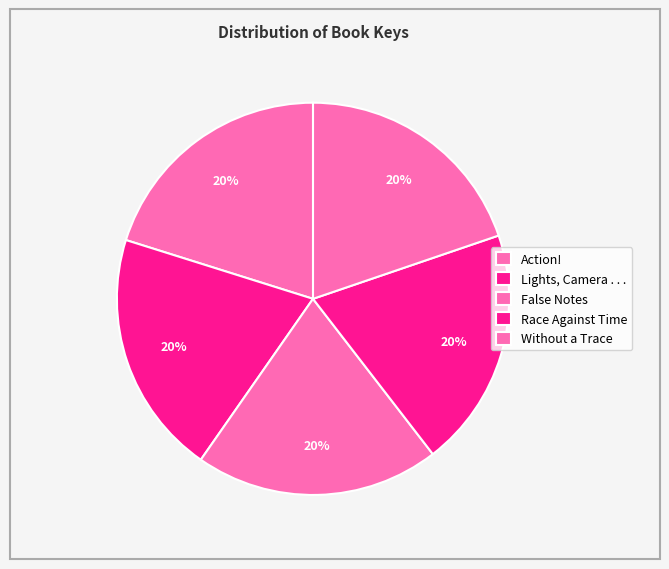

How many slices are in this pie chart?

5